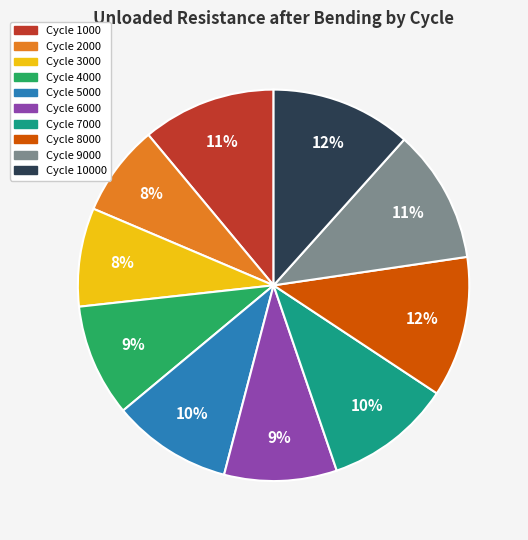

To the nearest percent, what is the difference between the largest and smallest slice percentages?

4%